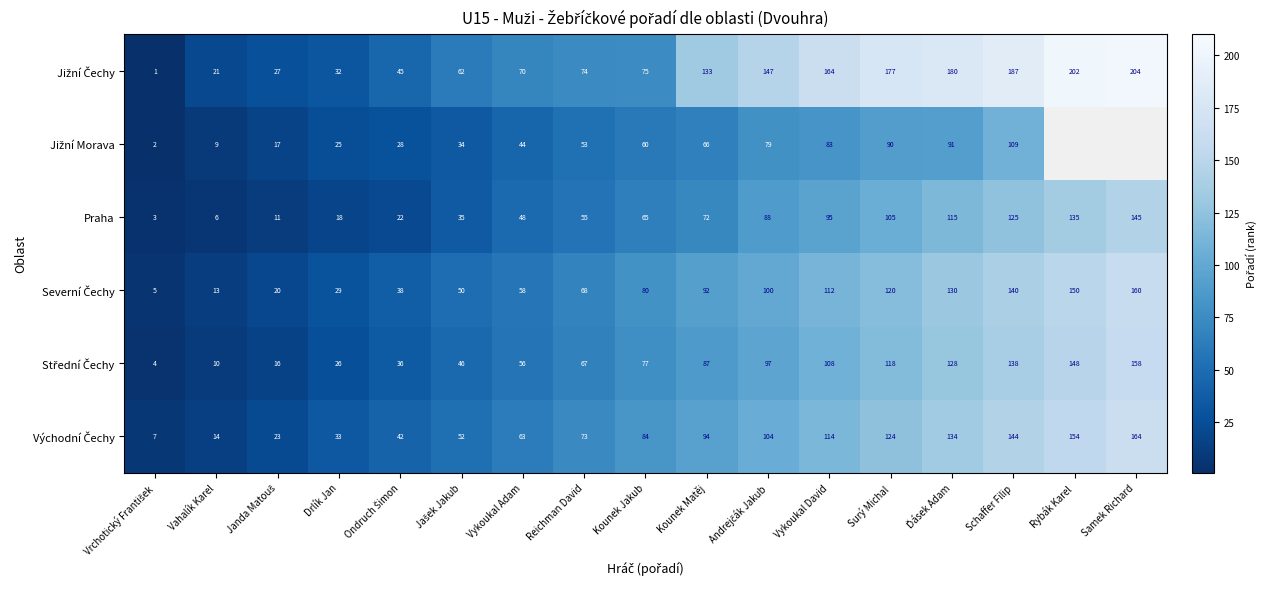

What is the total value across all series at Kounek Matěj?

544